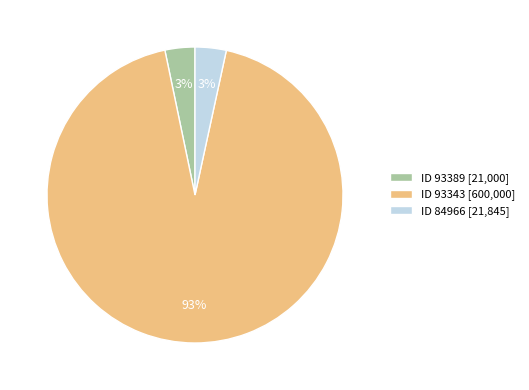

What is the ratio of the value at ID 84966 [21,845] to the value at ID 93389 [21,000]?

1.0